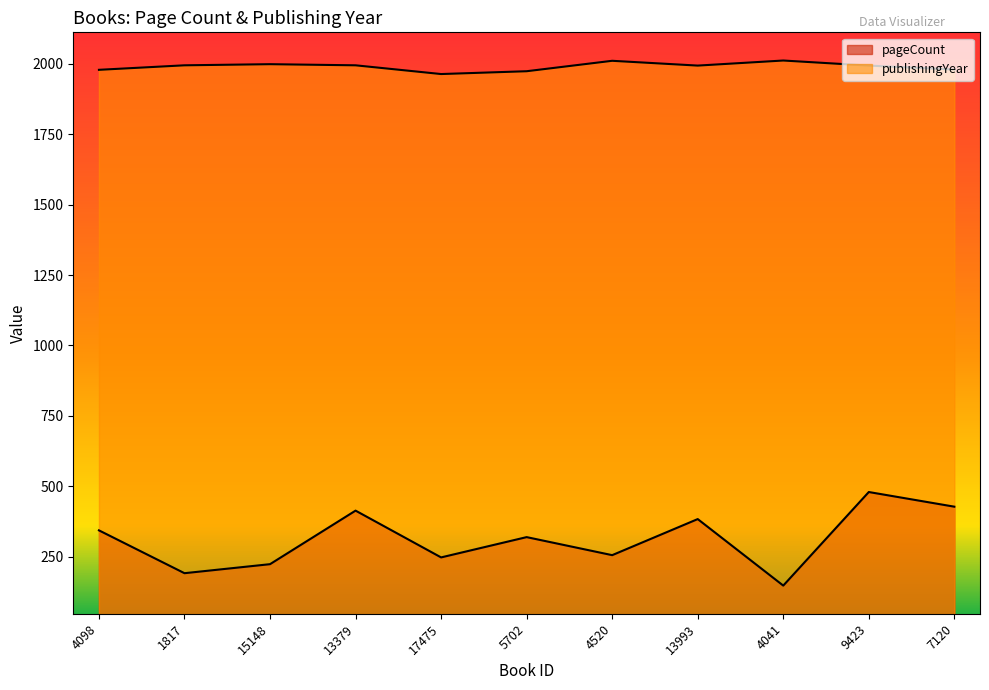

True or false: pageCount and publishingYear intersect in this chart.

False